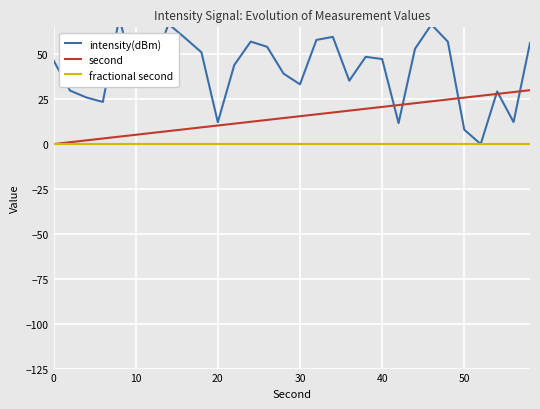

Is it true that second equals 8.4 at 22?

False